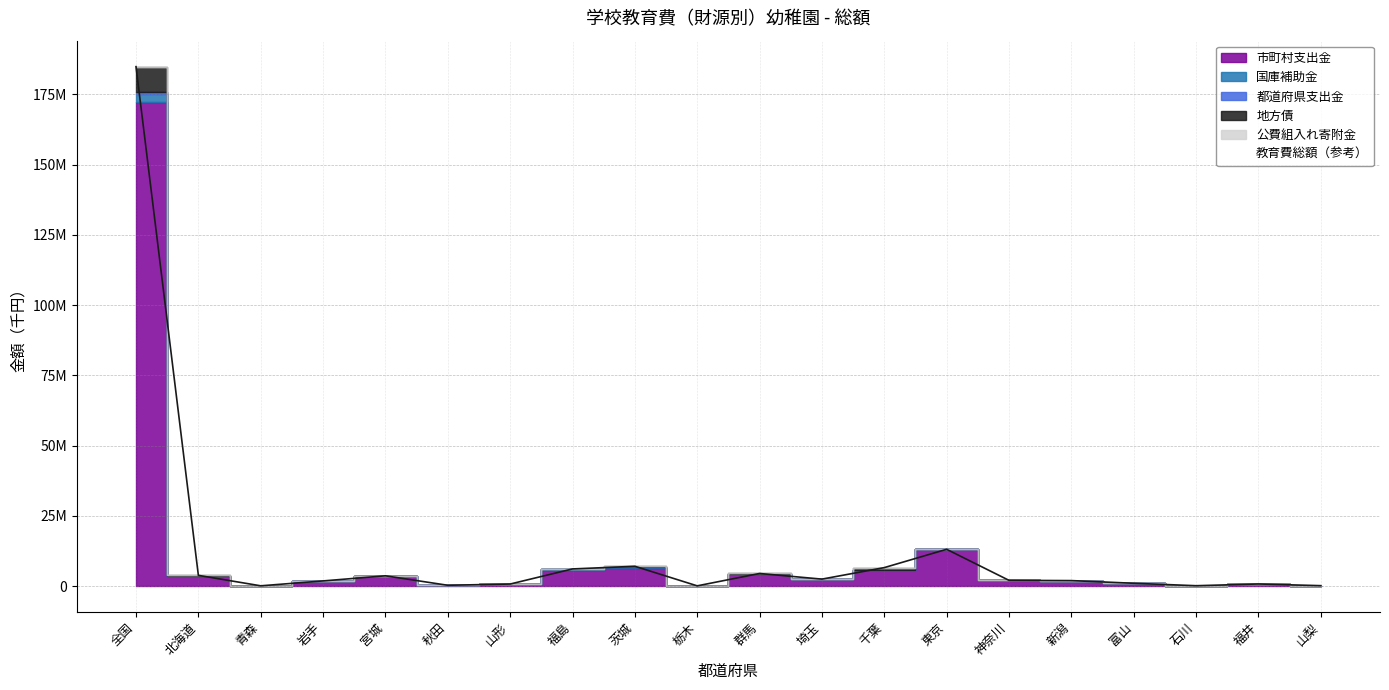

What is the total value across all series at 福井?

1463752